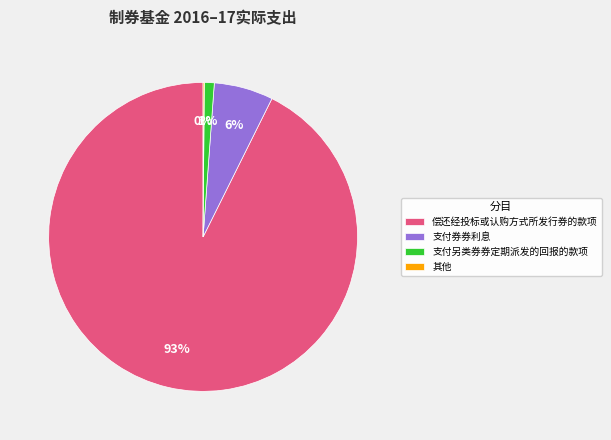

Do 偿还经投标或认购方式所发行券的款项 and 支付另类券券定期派发的回报的款项 together represent more than half of the pie?

Yes